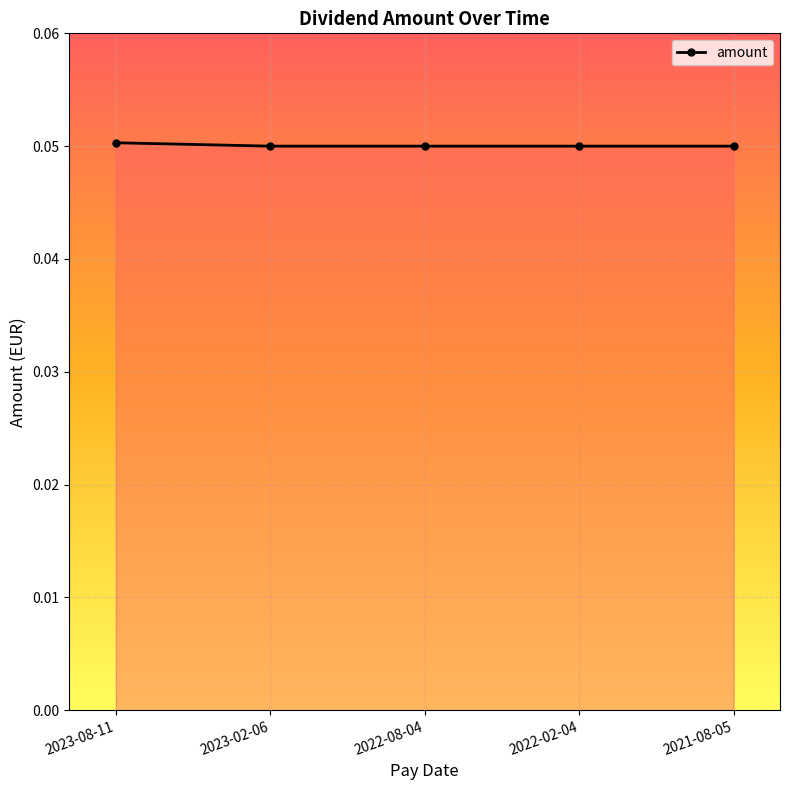

What is the label of the 3rd point from the right?

2022-08-04